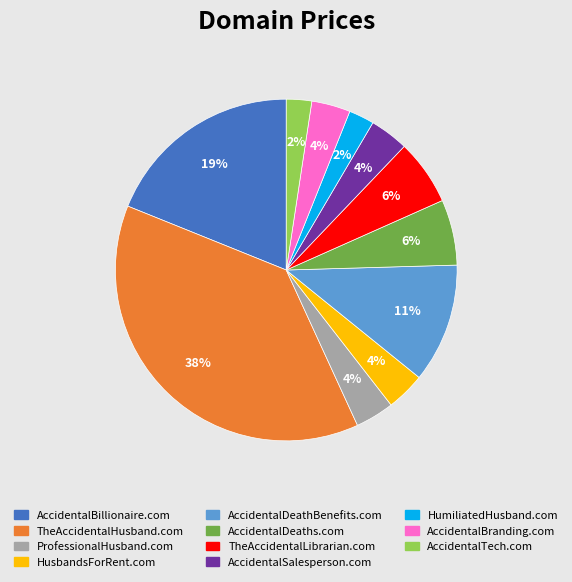

Do HusbandsForRent.com and AccidentalTech.com together represent more than half of the pie?

No